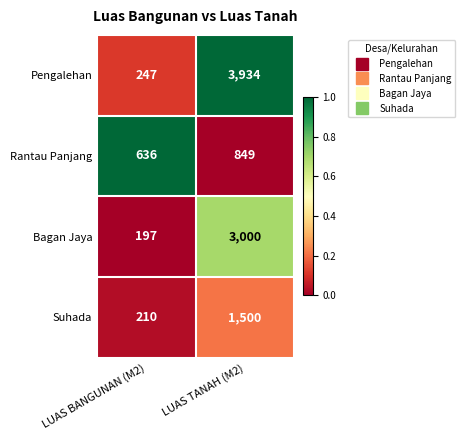

What is the difference between the highest and lowest values at LUAS BANGUNAN (M2)?

439